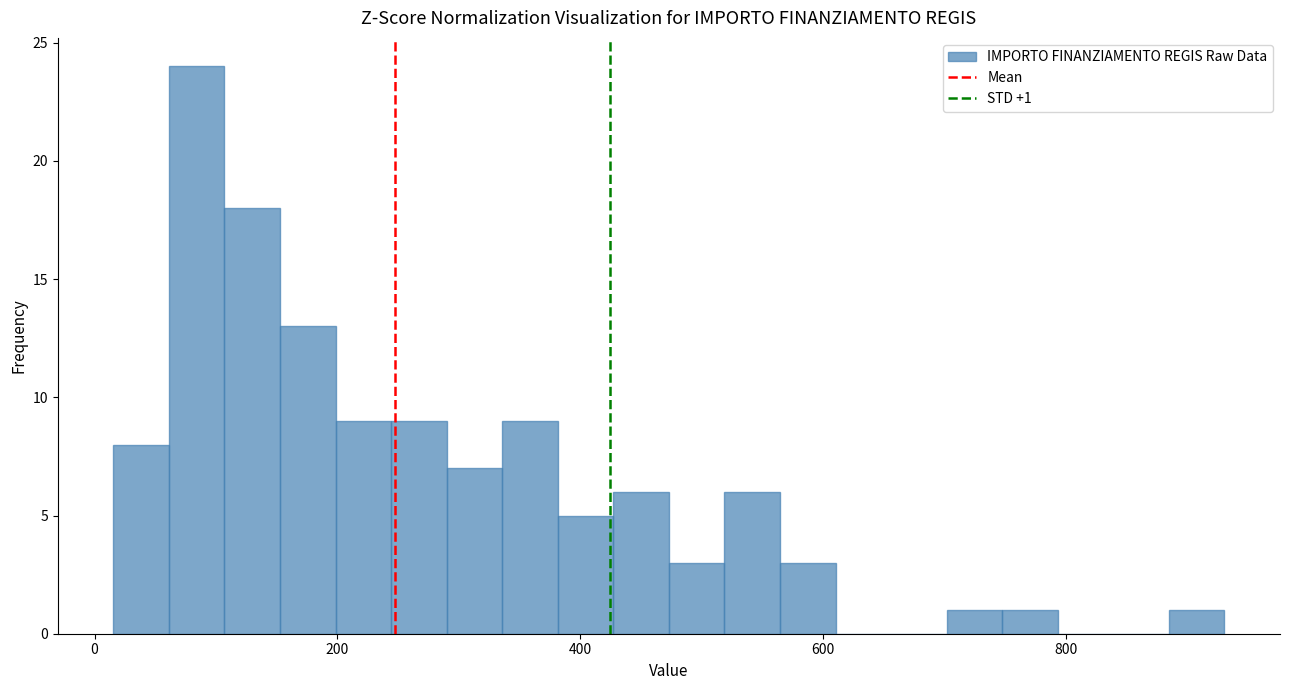

Around what value on the x-axis is the tallest bar? Give the approximate position of its centre, as read against the axis.

80